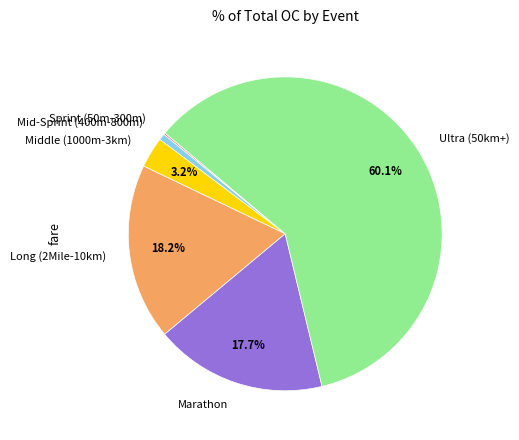

What is the largest slice in the pie chart?

Ultra (50km+)